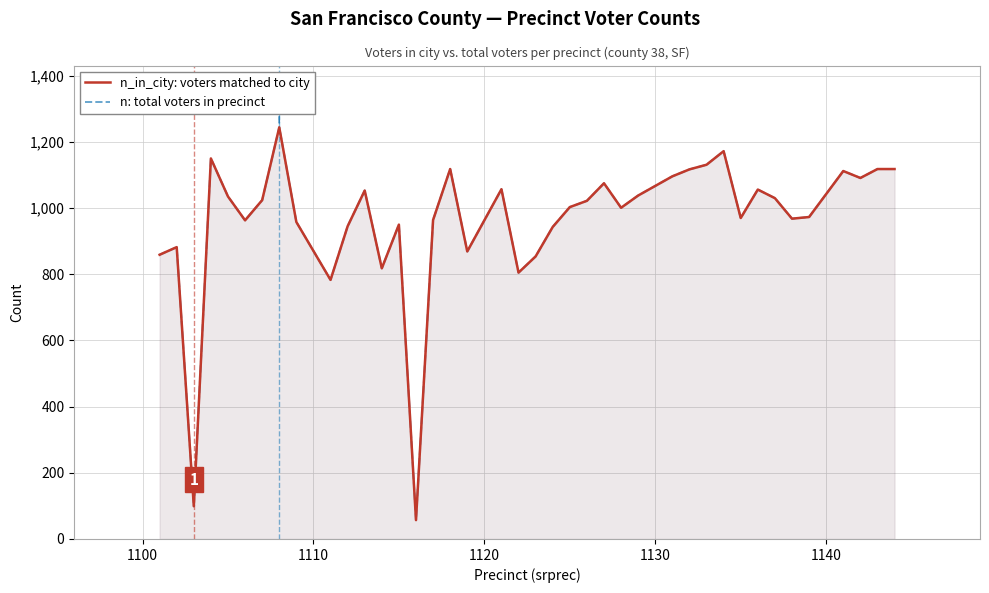

How many lines are shown in the chart?

2